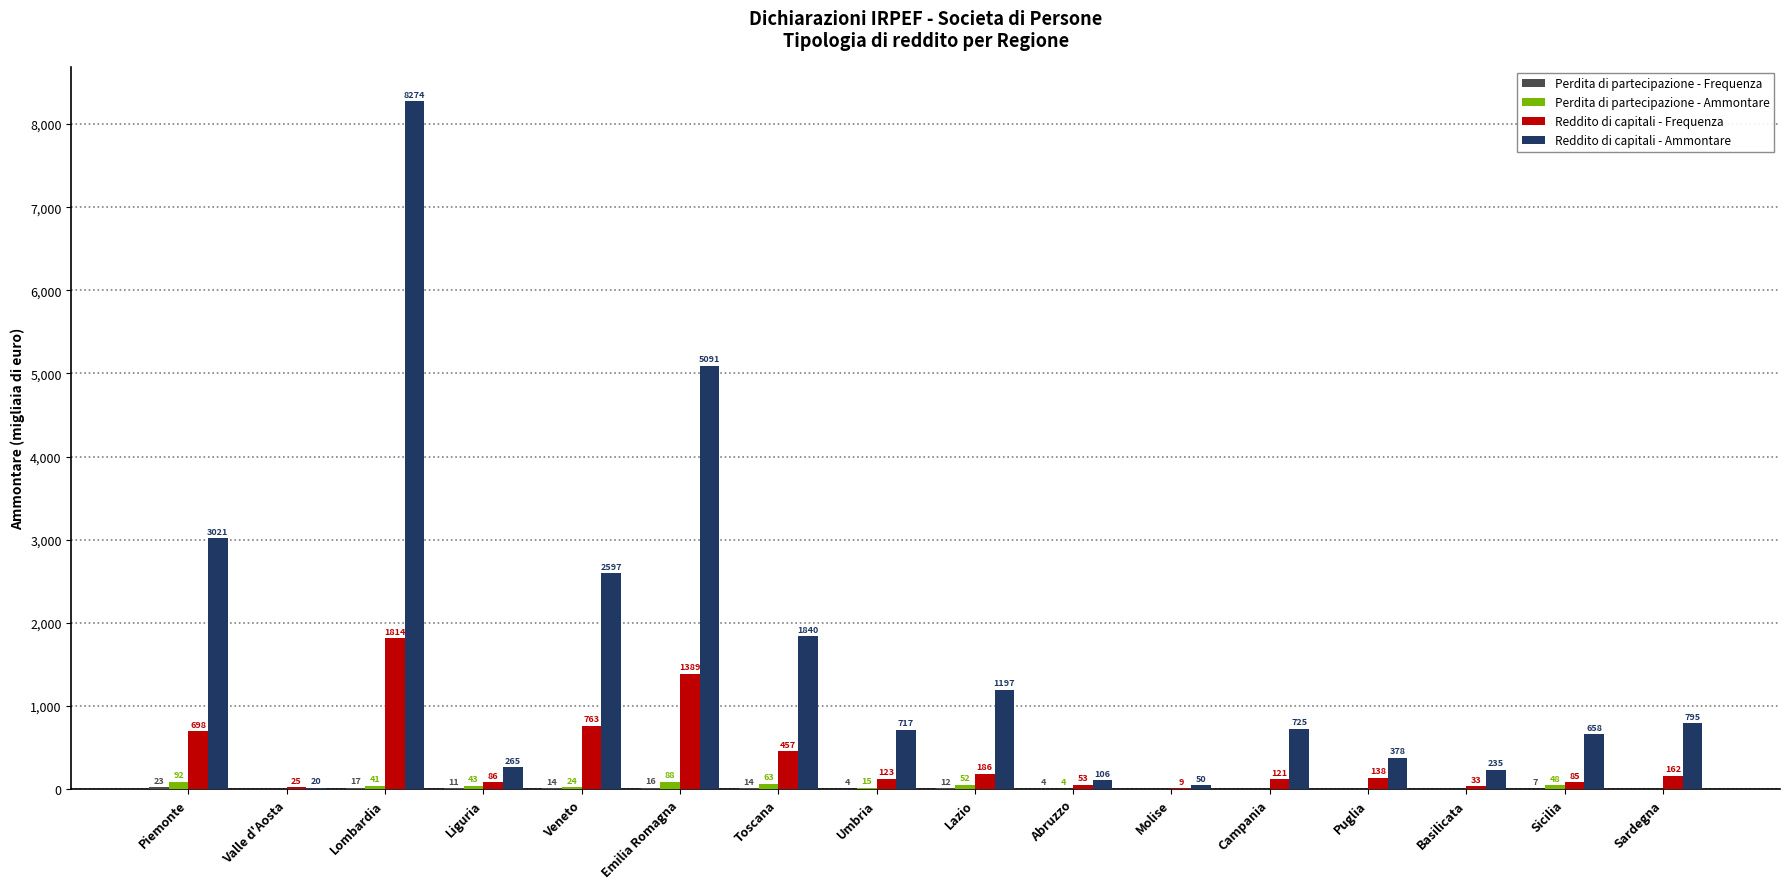

At which category does the chart reach its peak across all series?

Lombardia